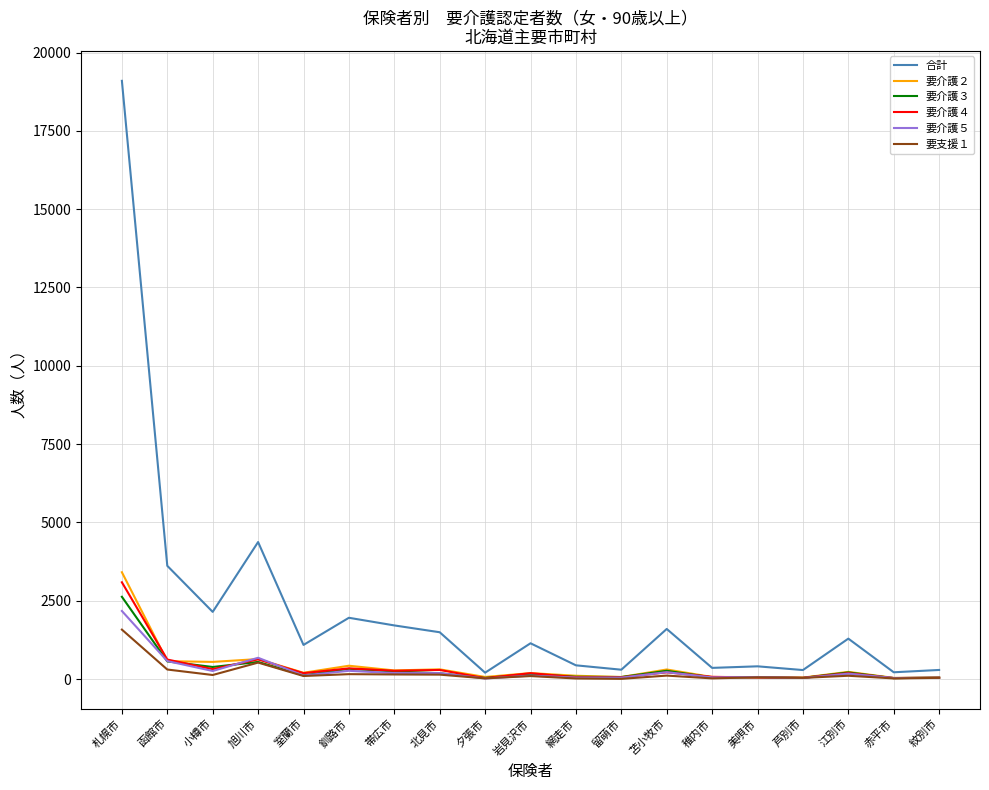

What is the difference between the maximum and second lowest values in the 要介護３ series?

2590